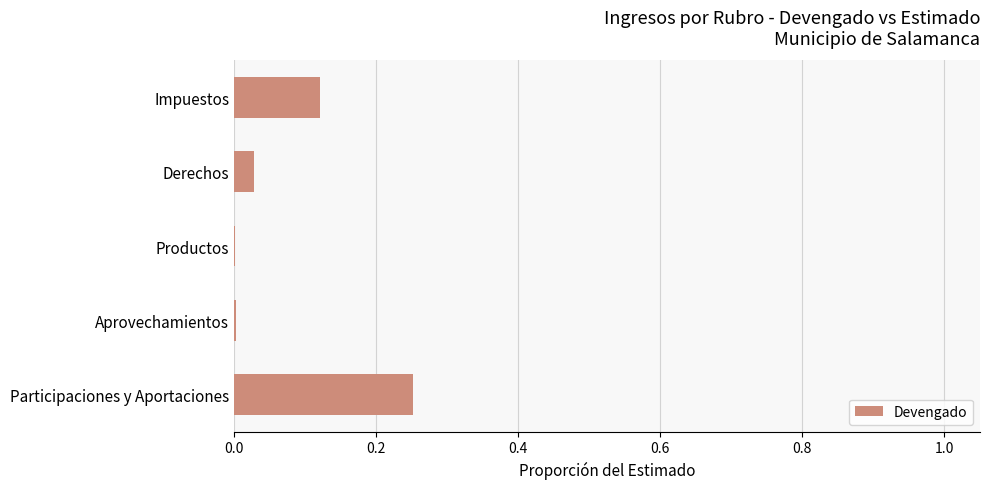

What is the sum of all values?

0.4